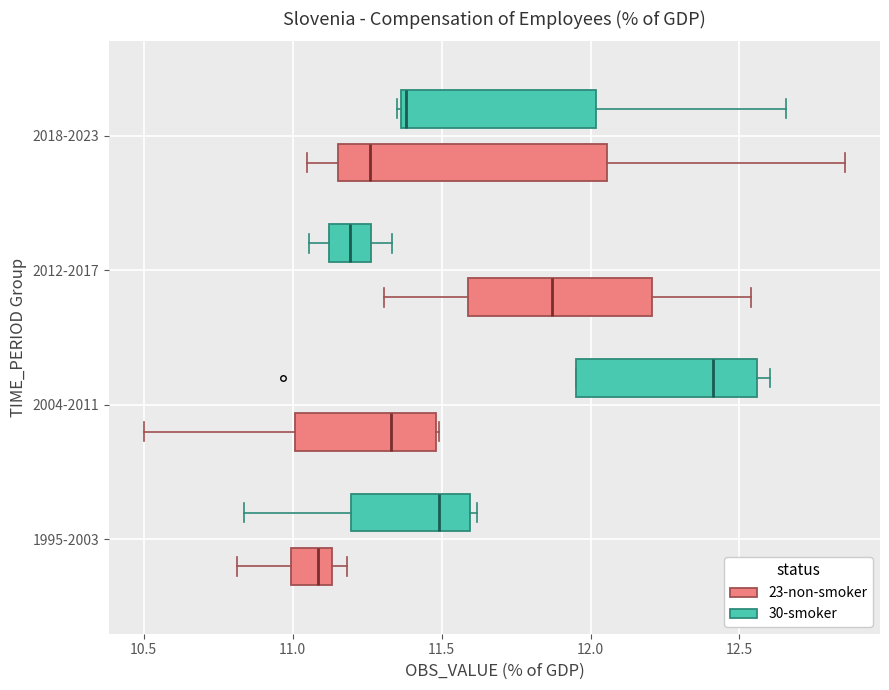

Reading bottom to top, read every box against the x-axis: the position of its median line, the range the box covers, and the ends of its whiskers. The values are not printed on the chart, so give them approximately, as read against the axis.

1995-2003 (23-non-smoker): median 11.10, box 11.00 to 11.15, whiskers 10.80 to 11.20
1995-2003 (30-smoker): median 11.50, box 11.20 to 11.60, whiskers 10.85 to 11.60 (just right of the box's right edge)
2004-2011 (23-non-smoker): median 11.35, box 11.00 to 11.50, whiskers 10.50 to 11.50
2004-2011 (30-smoker): median 12.40, box 11.95 to 12.55, whiskers 11.95 to 12.60
2012-2017 (23-non-smoker): median 11.85, box 11.60 to 12.20, whiskers 11.30 to 12.55
2012-2017 (30-smoker): median 11.20, box 11.10 to 11.25, whiskers 11.05 to 11.35
2018-2023 (23-non-smoker): median 11.25, box 11.15 to 12.05, whiskers 11.05 to 12.85
2018-2023 (30-smoker): median 11.40, box 11.35 to 12.00, whiskers 11.35 (just left of the box's left edge) to 12.65